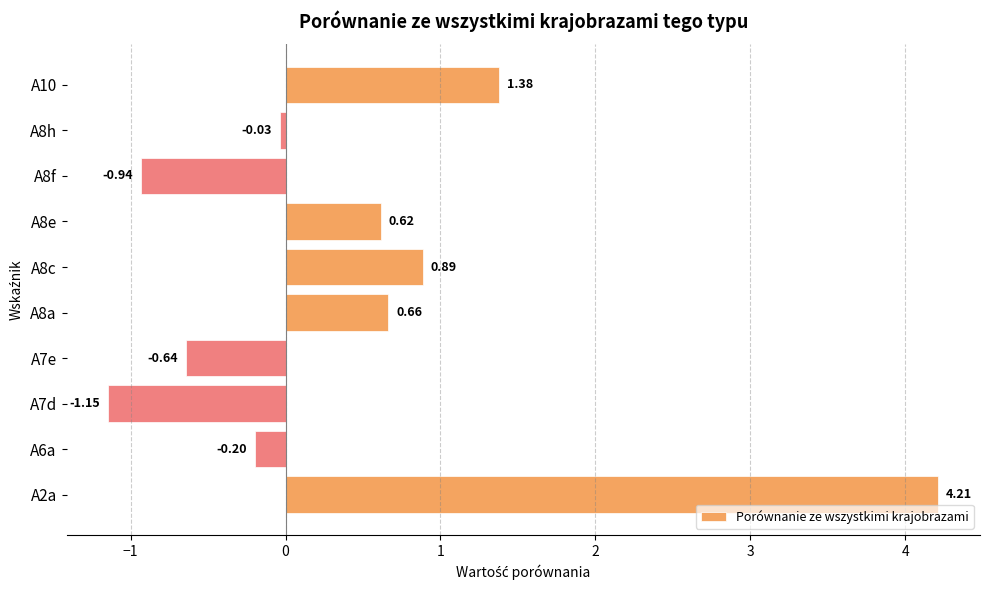

Which has a higher value, A7e or A7d?

A7e